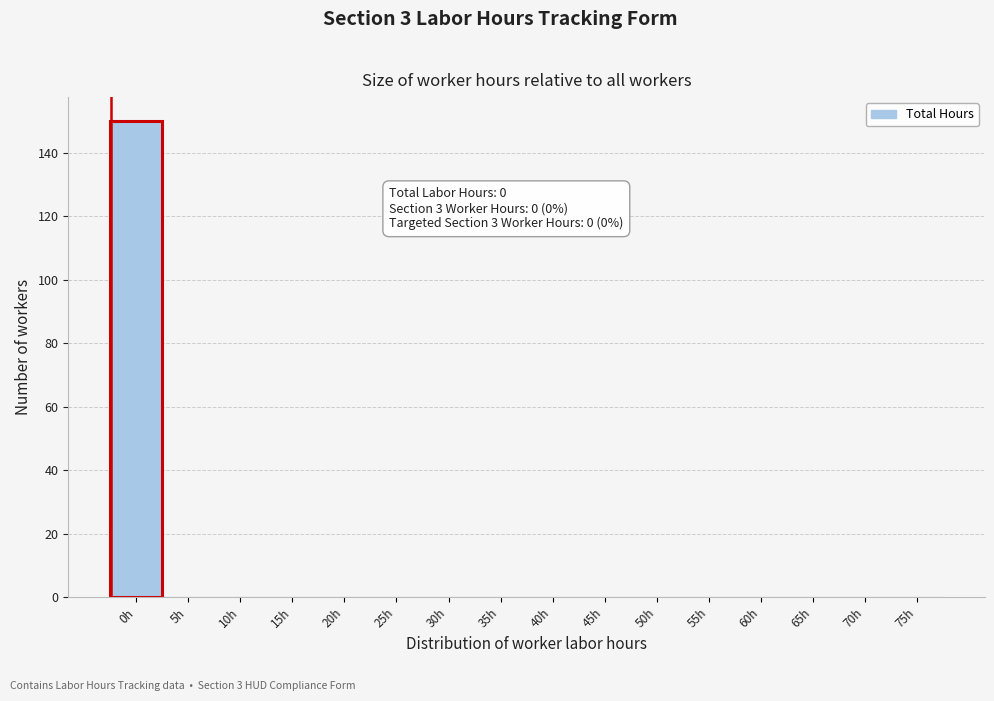

Reading left to right, extract all data points from this chart.

0h=150	5h=0	10h=0	15h=0	20h=0	25h=0	30h=0	35h=0	40h=0	45h=0	50h=0	55h=0	60h=0	65h=0	70h=0	75h=0